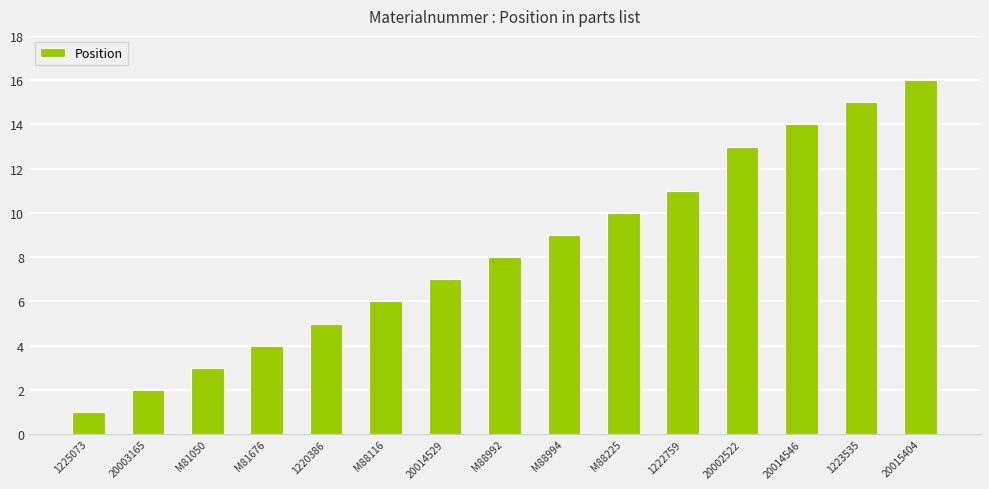

Rank the categories by value from highest to lowest.

20015404, 1223535, 20014546, 20002522, 1222759, M88225, M88994, M88992, 20014529, M88116, 1220386, M81676, M81050, 20003165, 1225073